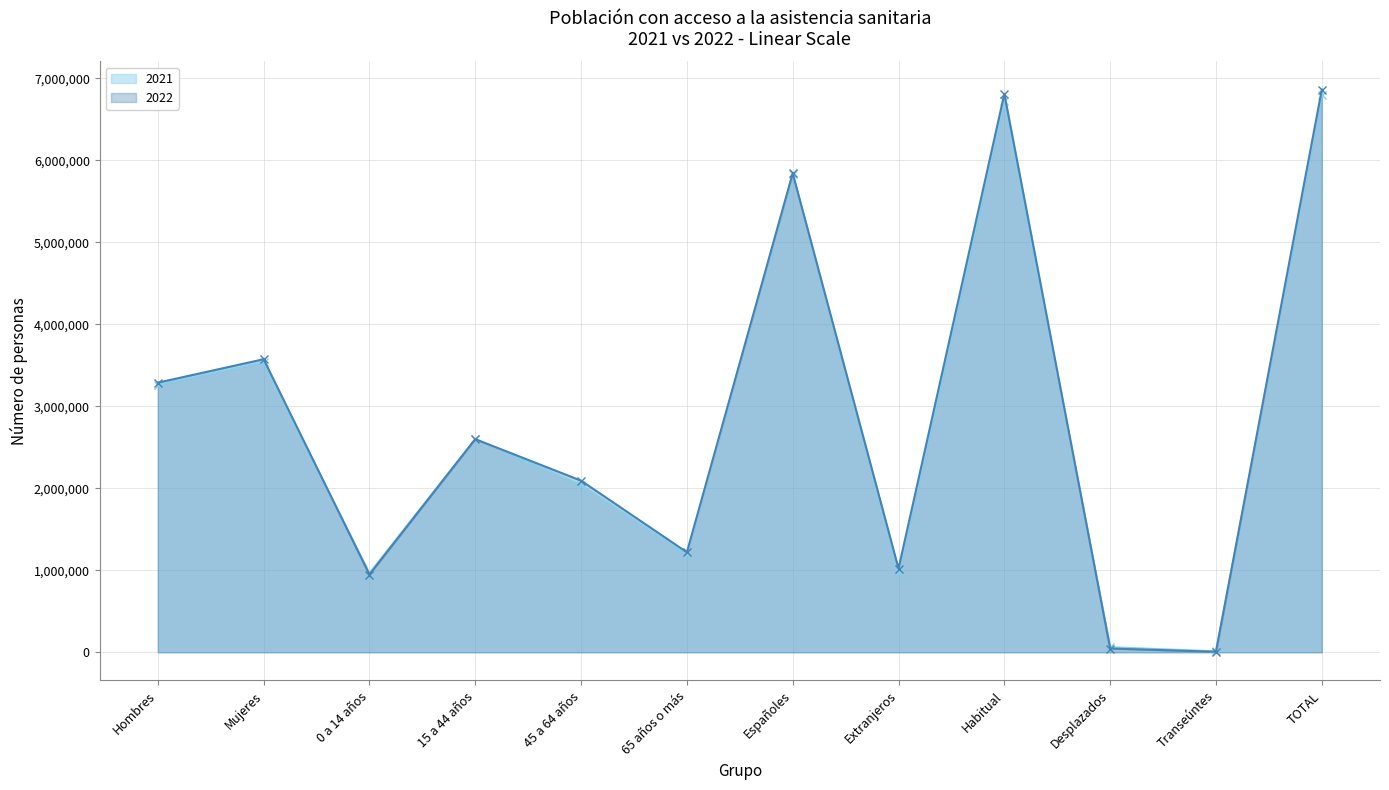

At how many categories does at least one series exceed 5843507?

2